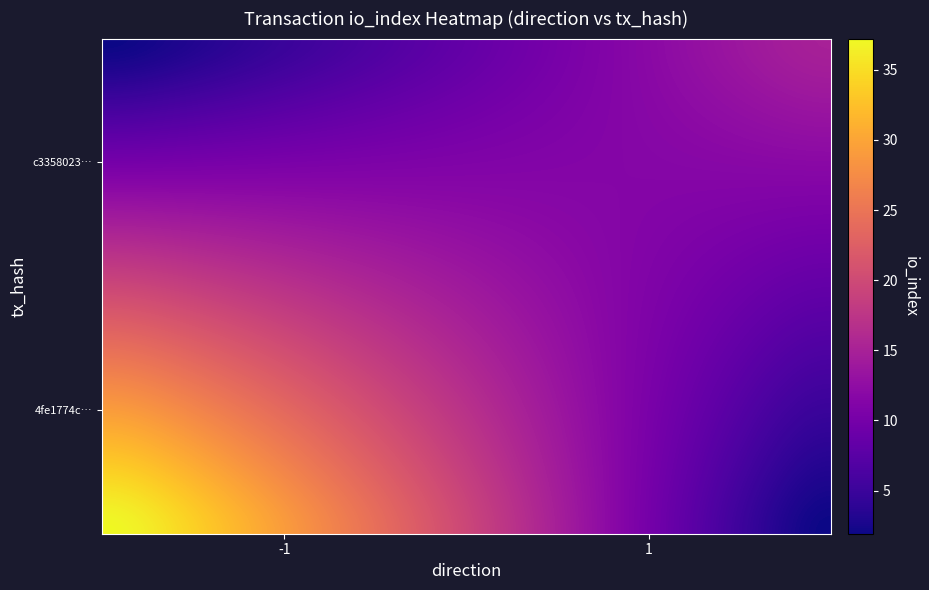

Rank the series by their maximum value, from lowest to highest.

c3358023a49d79a5eed373a6623a2fdc81b9f0f, 4fe1774ccc07d5e816cb6ebc75e5350124bc3d8